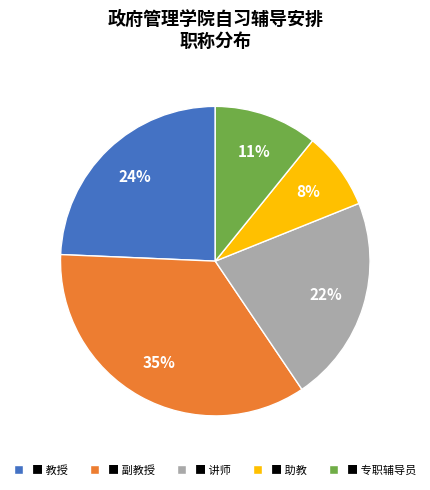

To the nearest percent, what is the difference between the largest and smallest slice percentages?

27%